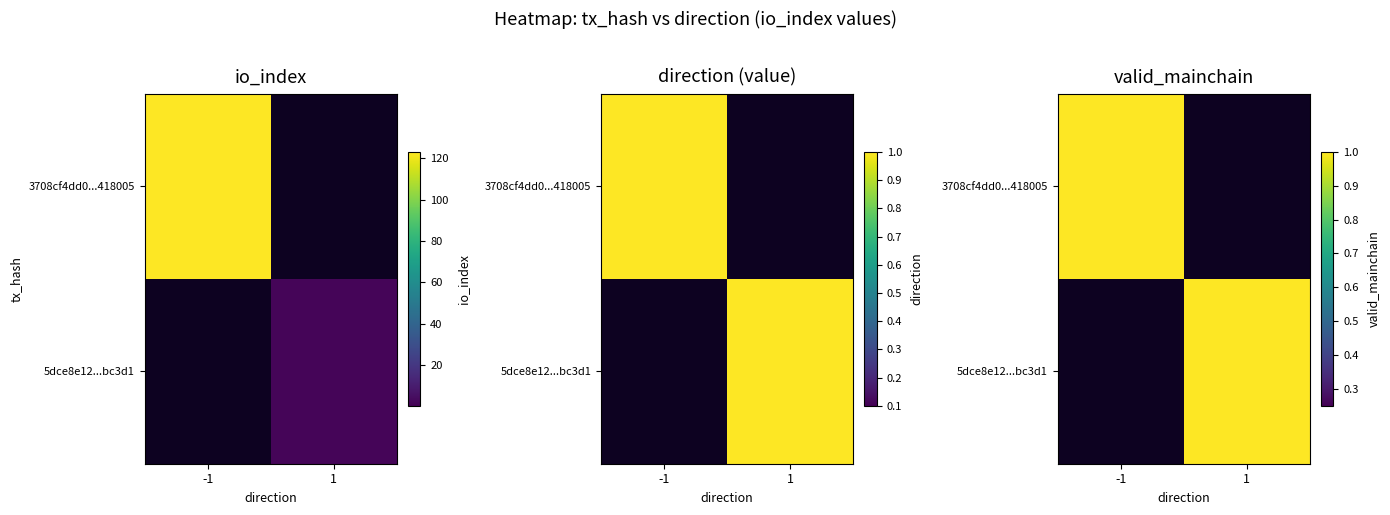

What is the spread (max minus min) of values at direction?

2